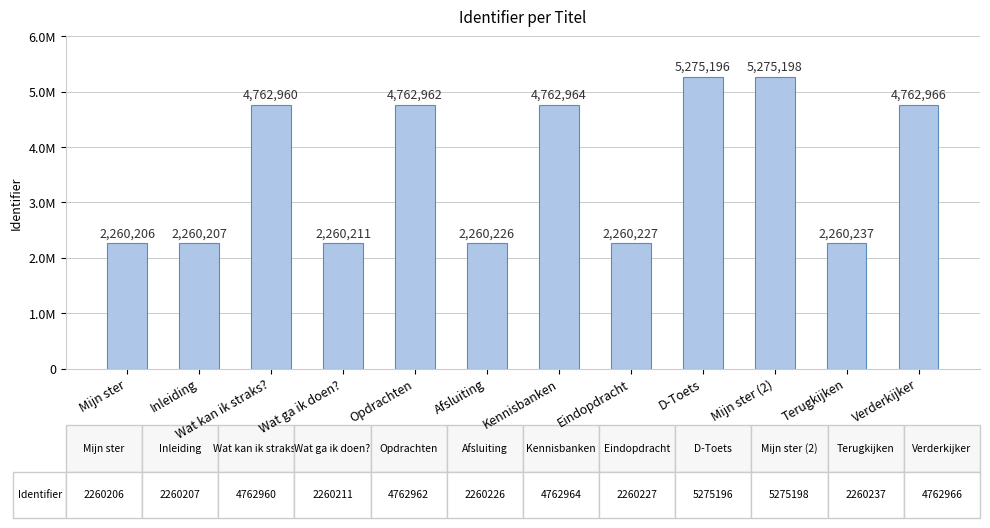

Are the bars horizontal?

No